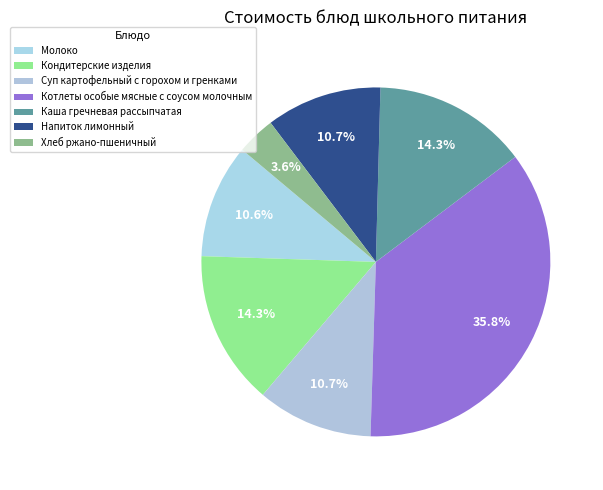

Count the number of slices in the pie.

7